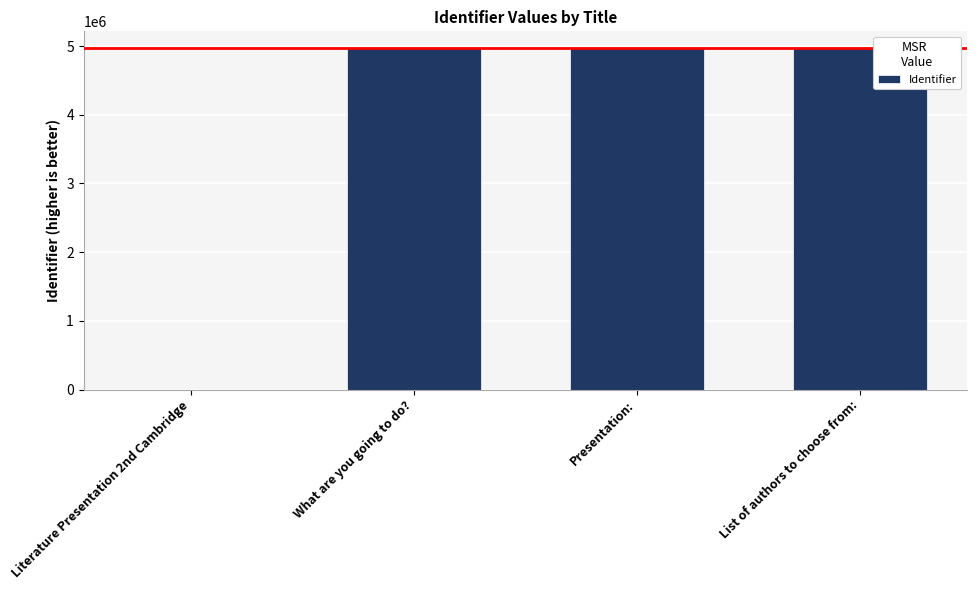

What is the approximate value at Presentation:?

4967030